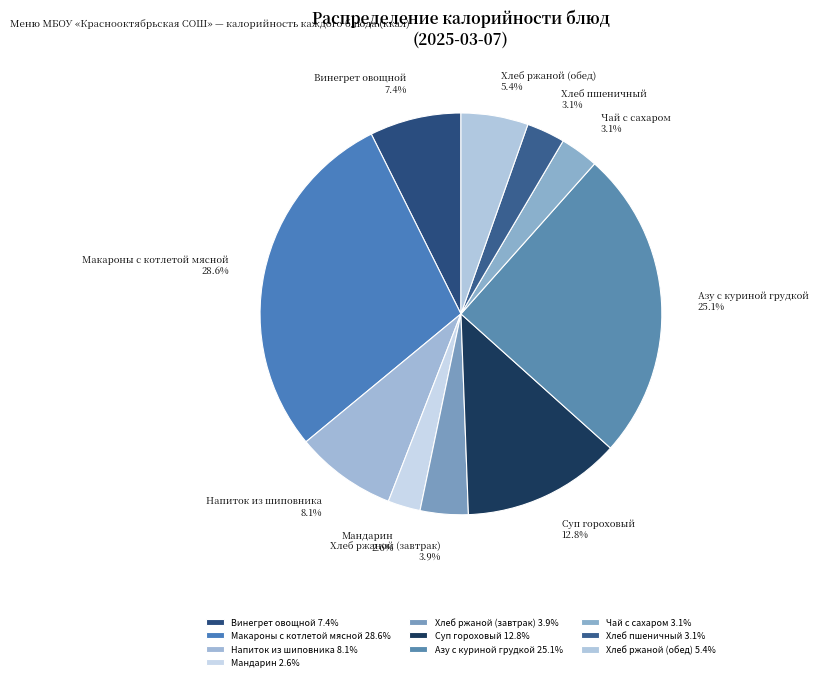

To the nearest percent, what percentage of the pie is Хлеб ржаной (завтрак)?

4%